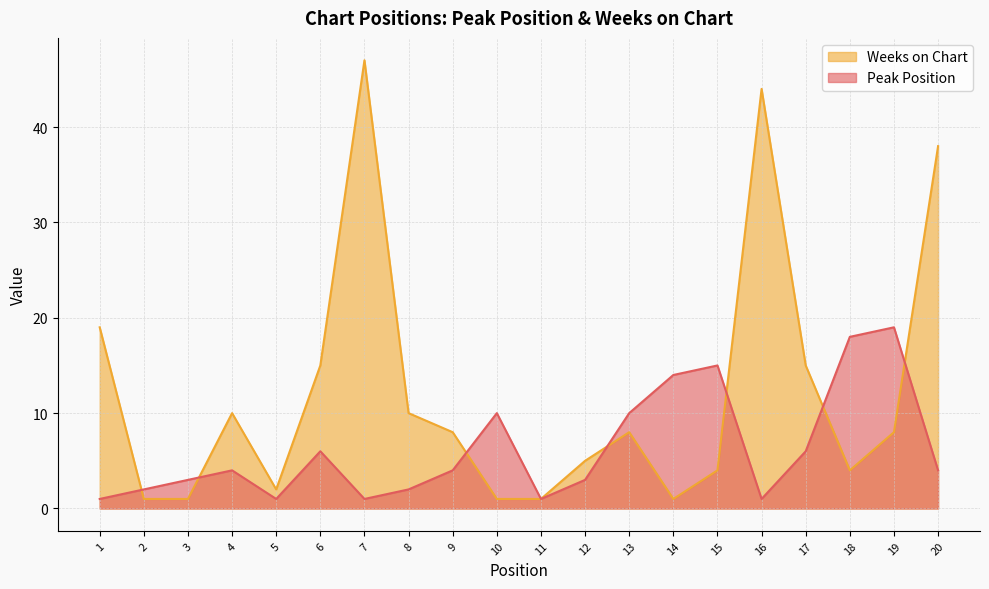

What is the average value of the Weeks on Chart series?

12